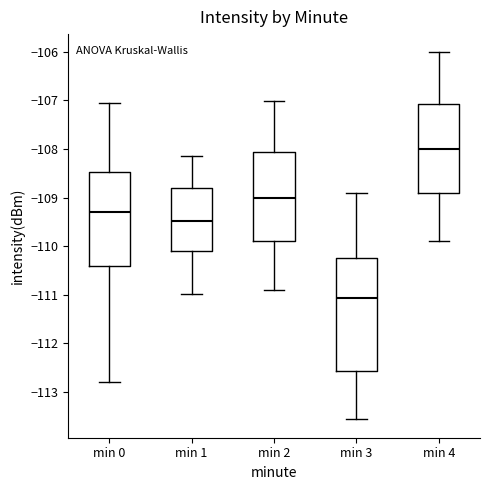

Reading left to right, read every box against the y-axis: the position of its median line, the range the box covers, and the ends of its whiskers. The values are not printed on the chart, so give them approximately, as read against the axis.

min 0: median -109.3, box -110.4 to -108.5, whiskers -112.8 to -107.1
min 1: median -109.5, box -110.1 to -108.8, whiskers -111.0 to -108.1
min 2: median -109.0, box -109.9 to -108.1, whiskers -110.9 to -107.0
min 3: median -111.1, box -112.6 to -110.2, whiskers -113.6 to -108.9
min 4: median -108.0, box -108.9 to -107.1, whiskers -109.9 to -106.0